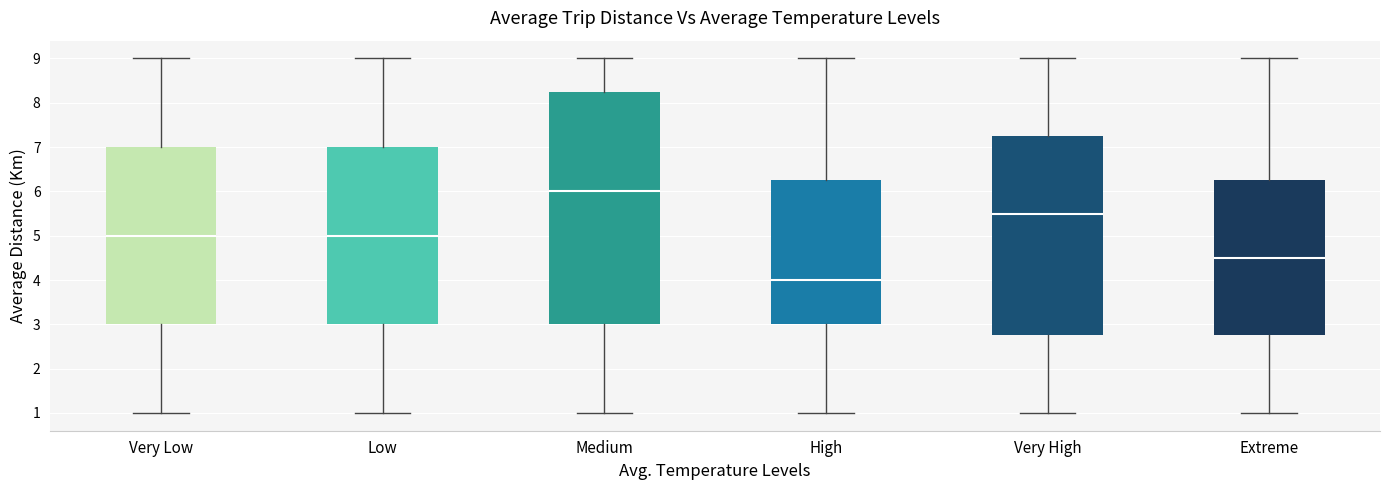

Which box's median line is the highest?

Medium